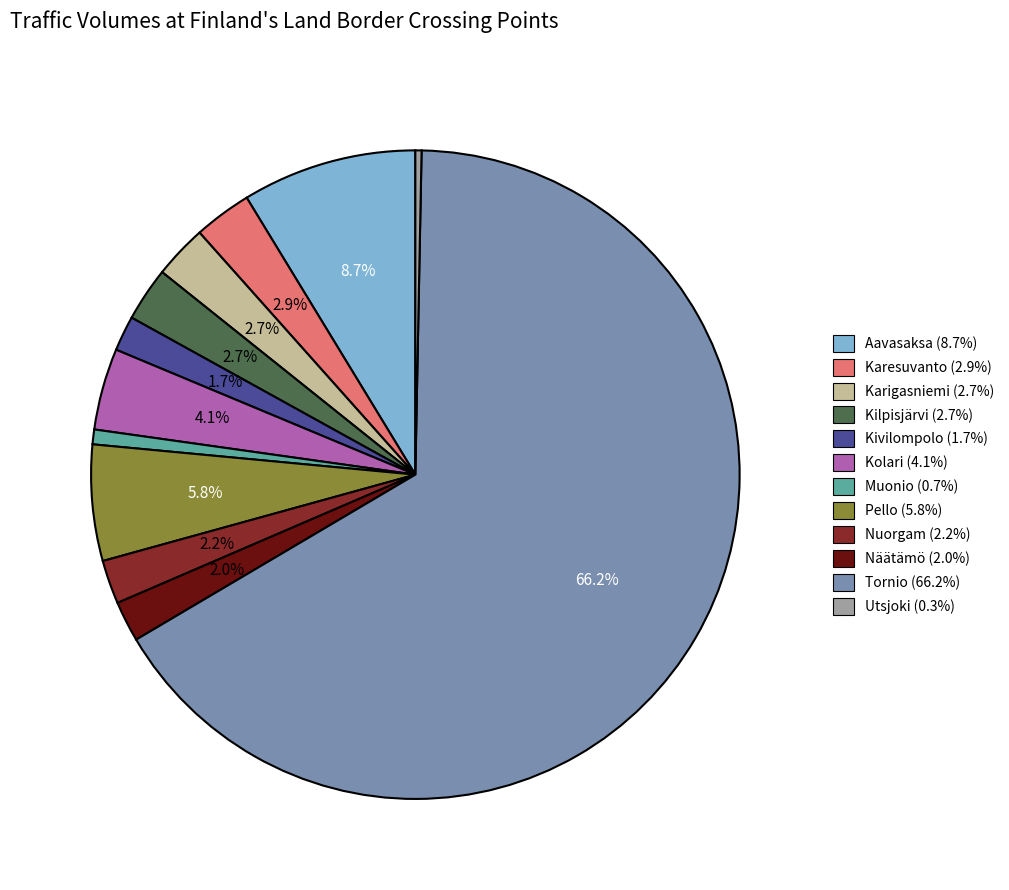

Does any single category account for the majority?

Yes